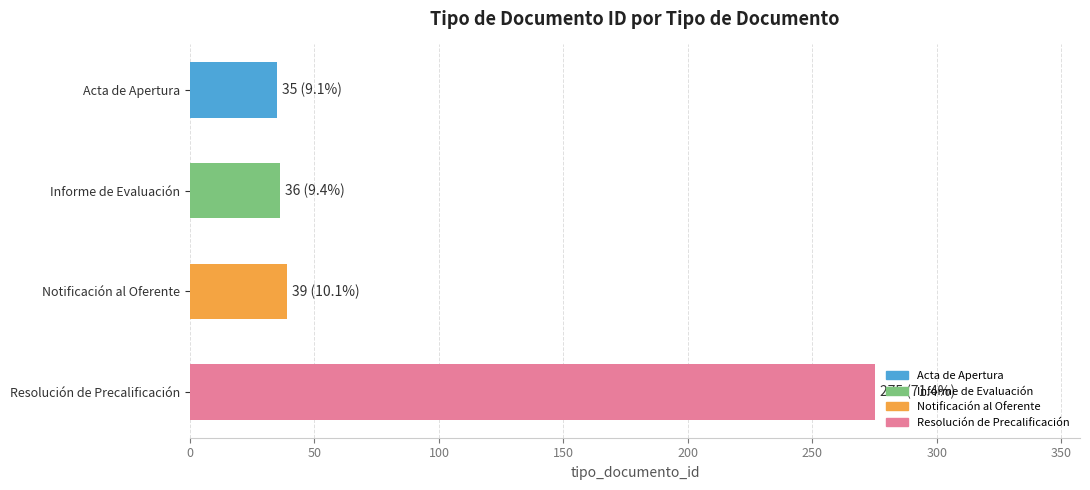

What is the label of the 2nd bar from the top?

Informe de Evaluación